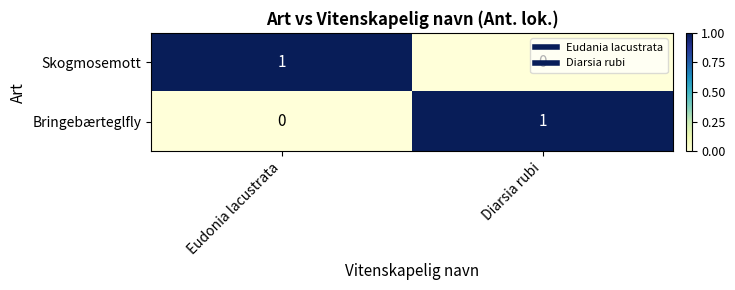

Is it true that Bringebærteglfly equals 0 at Eudonia lacustrata?

True